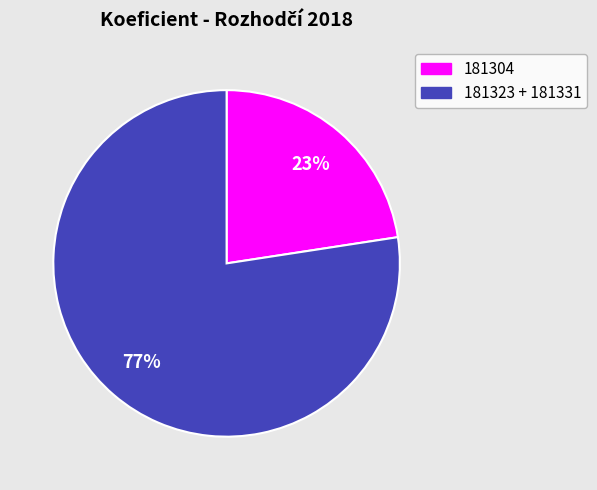

To the nearest percent, what is the average slice percentage?

50%